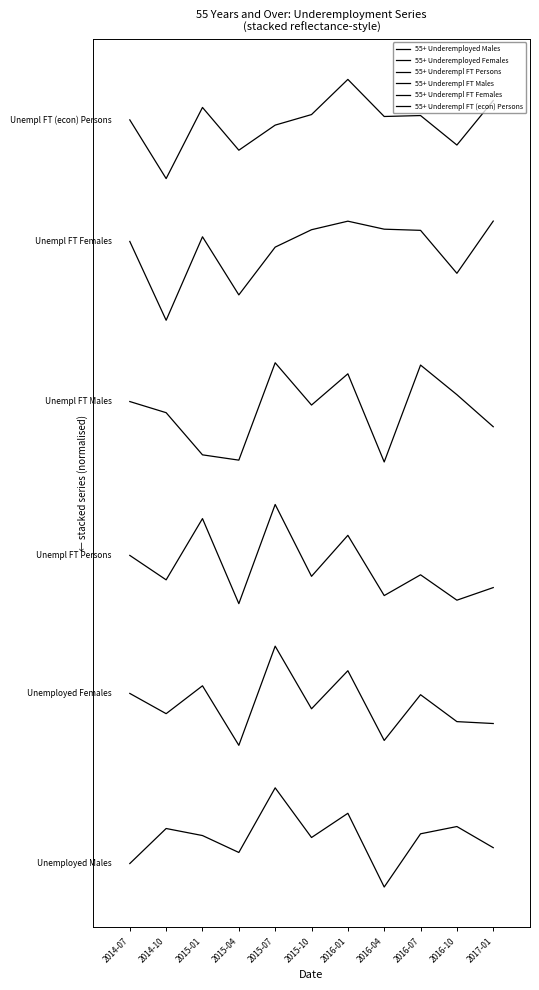

At which label is 55+ Underempl FT (econ) Persons closest to 5?

2014-10